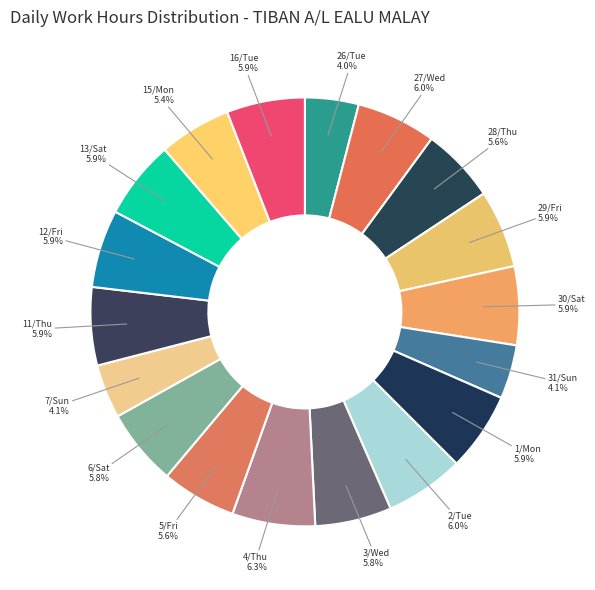

How many segments does this pie chart have?

18